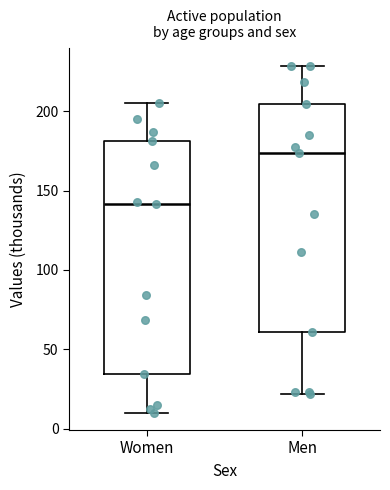

Reading left to right, read every box against the y-axis: the position of its median line, the range the box covers, and the ends of its whiskers. The values are not printed on the chart, so give them approximately, as read against the axis.

Women: median 140, box 35 to 180, whiskers 10 to 205
Men: median 175, box 60 to 205, whiskers 20 to 230